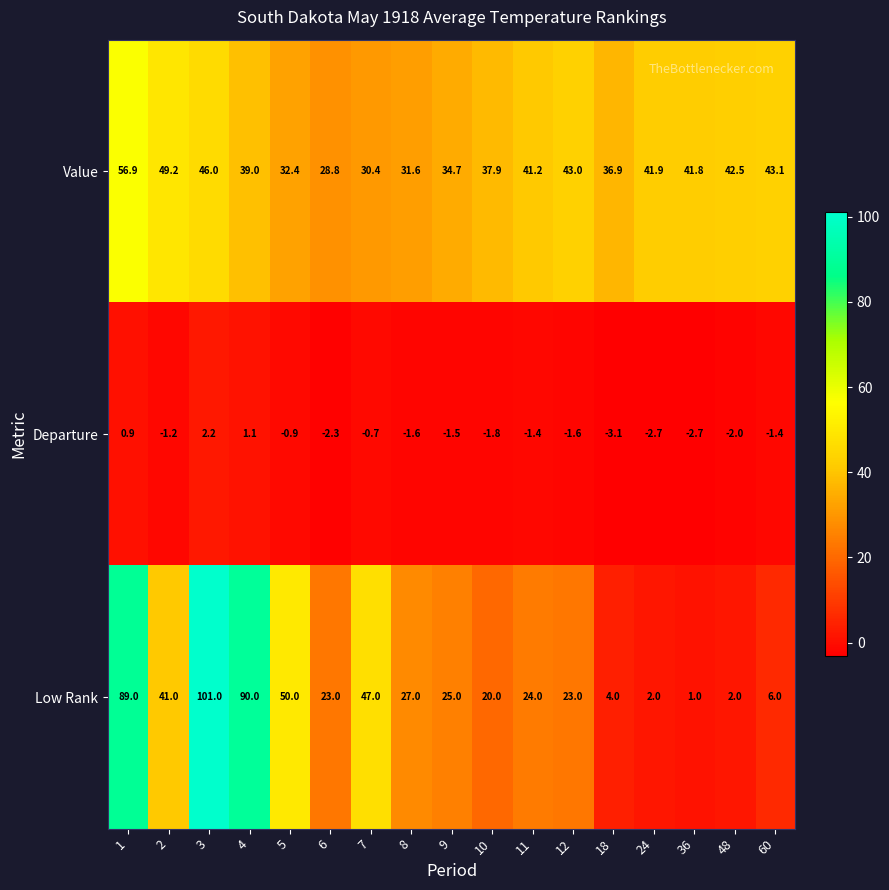

What is the spread (max minus min) of values at 10?

39.7